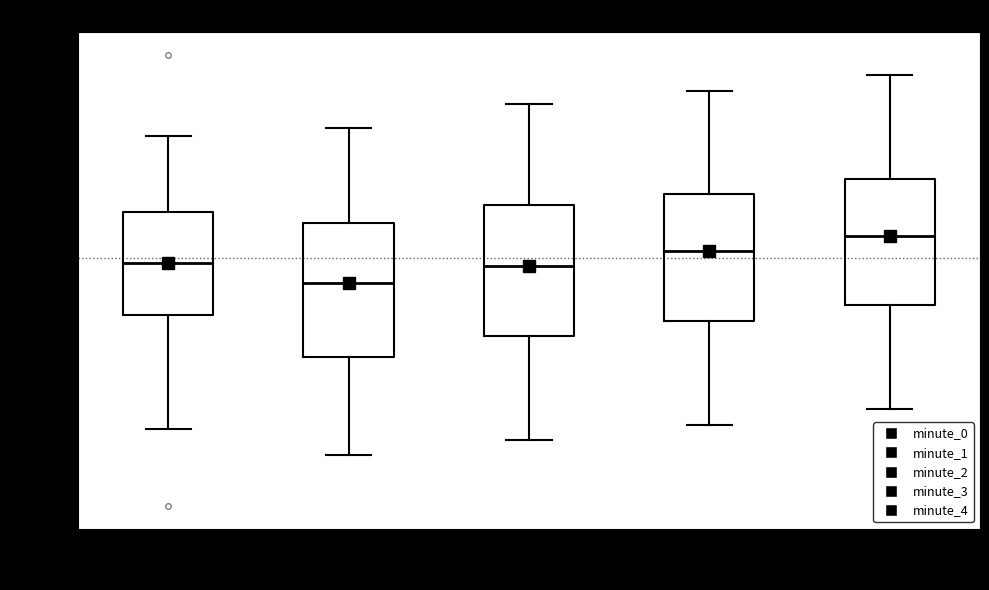

Reading left to right, read every box against the y-axis: the position of its median line, the range the box covers, and the ends of its whiskers. The values are not printed on the chart, so give them approximately, as read against the axis.

minute_0: median -126.0, box -128.0 to -123.5, whiskers -133.5 to -120.0
minute_1: median -126.5, box -130.0 to -124.0, whiskers -134.5 to -119.5
minute_2: median -126.0, box -129.0 to -123.0, whiskers -134.0 to -118.5
minute_3: median -125.0, box -128.5 to -122.5, whiskers -133.0 to -118.0
minute_4: median -124.5, box -127.5 to -122.0, whiskers -132.5 to -117.0